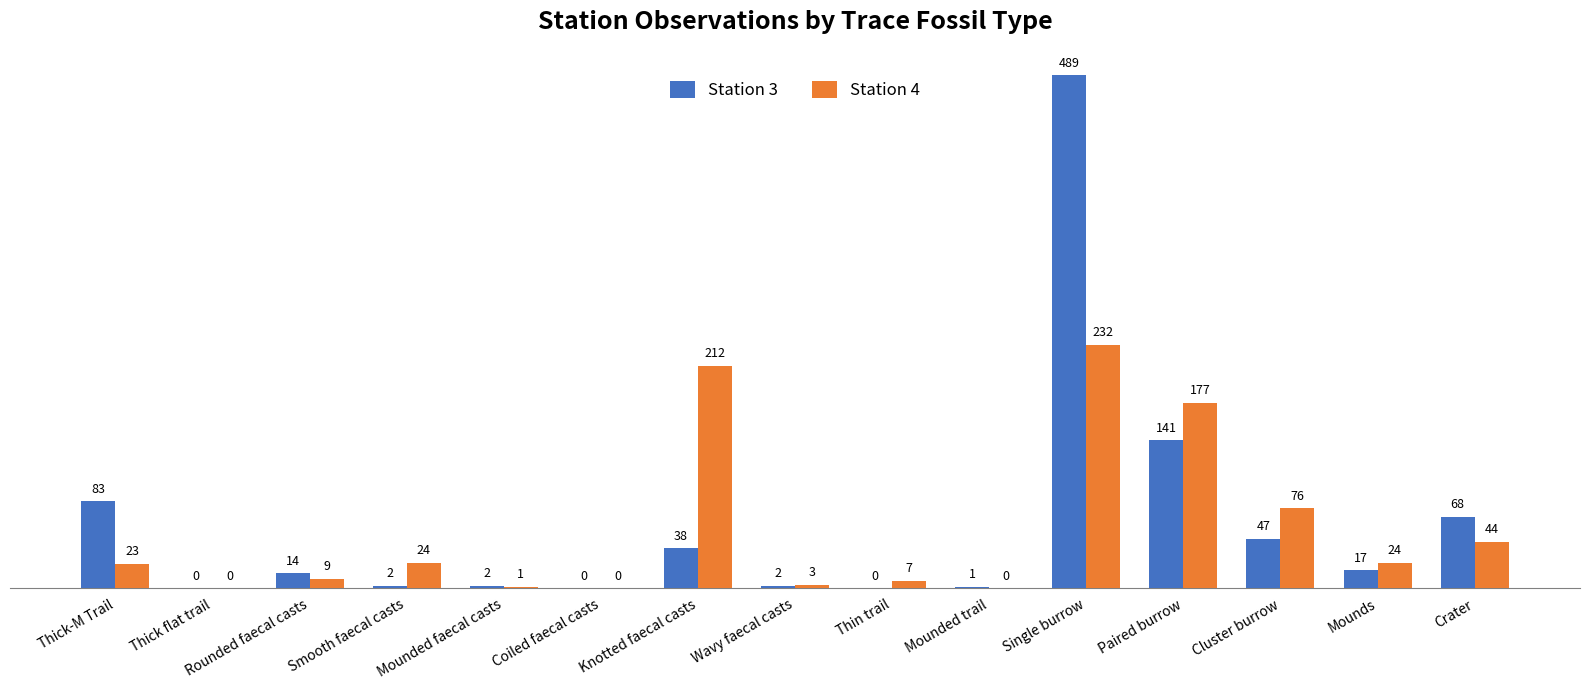

How many values in Station 3 are above zero?

12